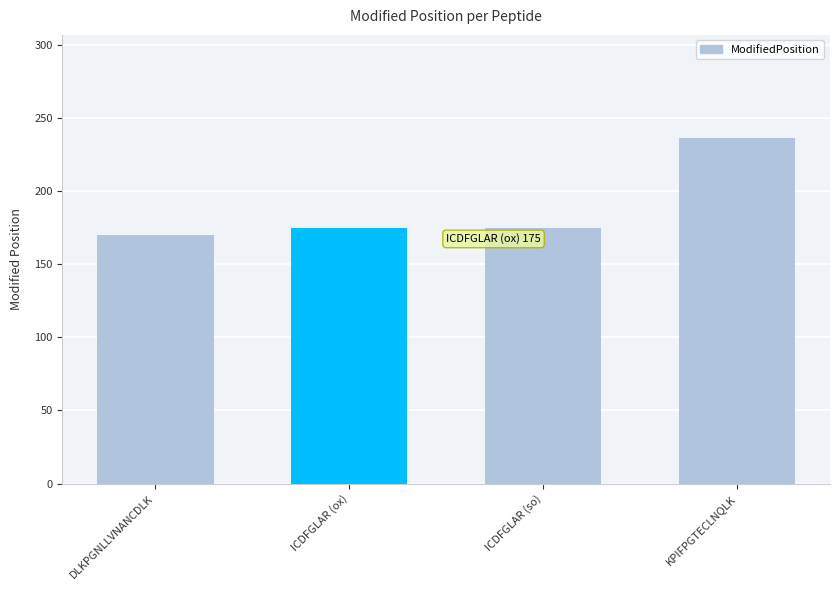

What is the label of the 2nd bar from the left?

ICDFGLAR (ox)